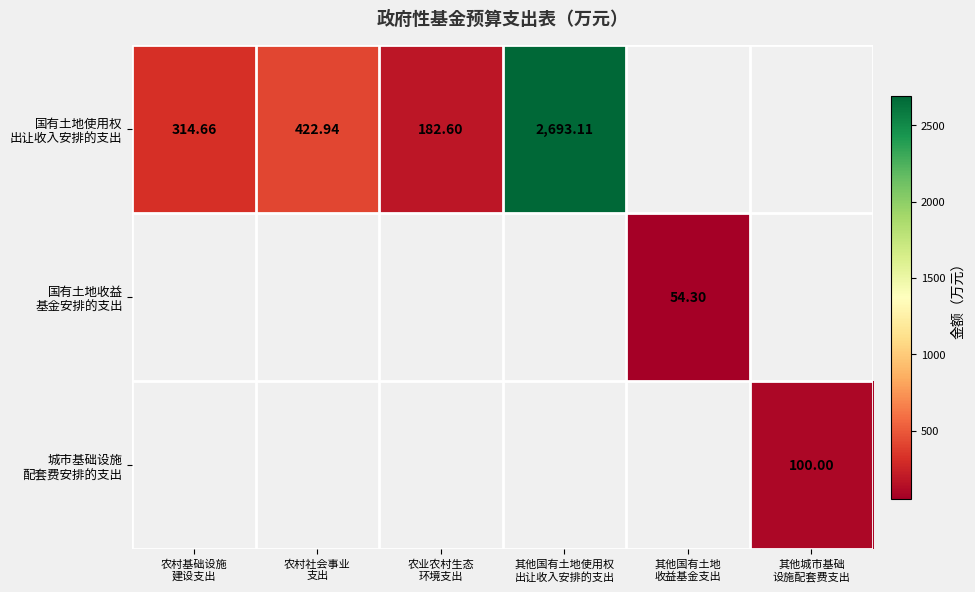

Which series has the largest range (max minus min)?

国有土地使用权 出让收入安排的支出